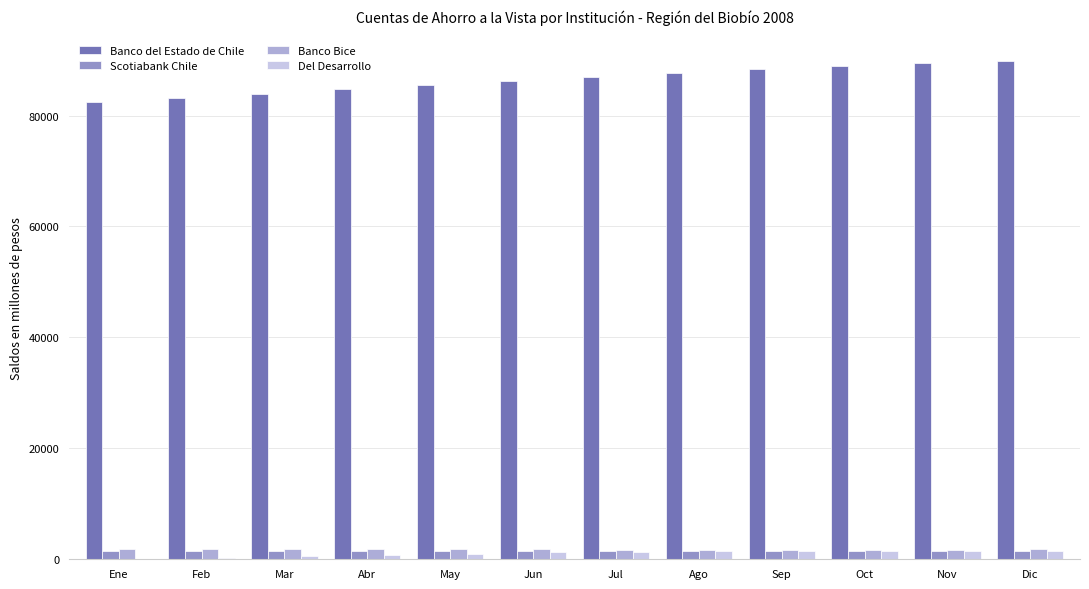

What is the average value of the Banco Bice series?

1785